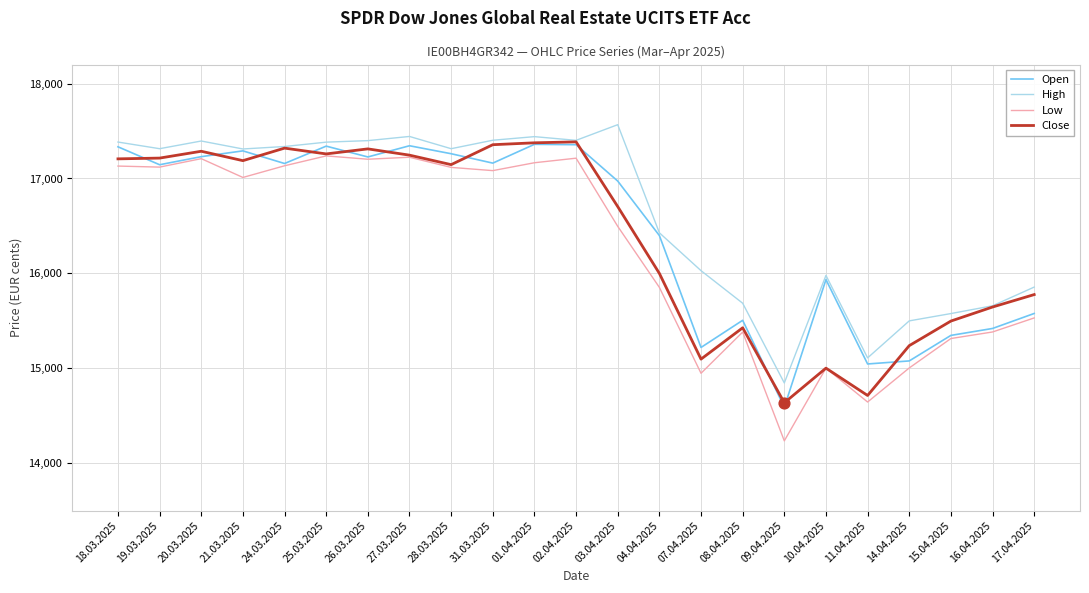

At how many categories does at least one series exceed 14786?

23